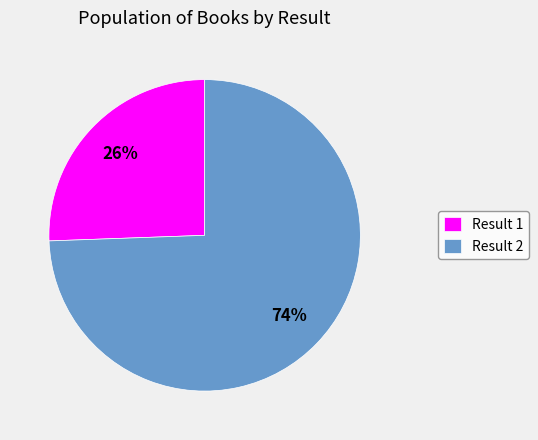

To the nearest percent, what percentage of the pie is Result 2?

74%